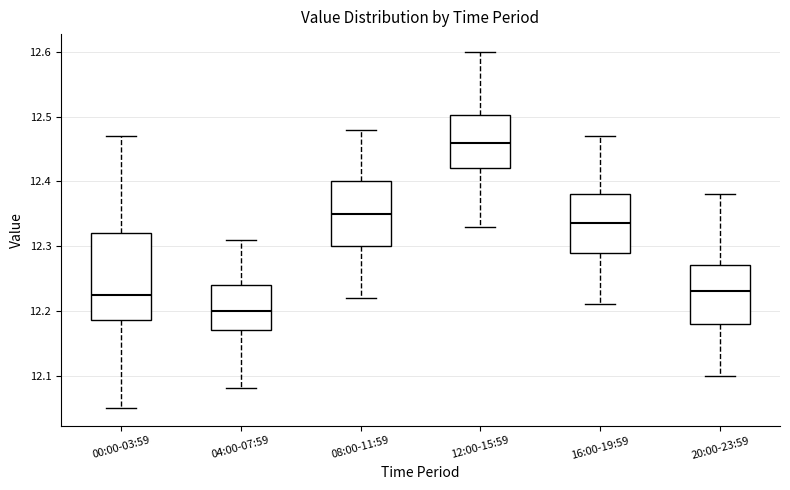

Comparing the boxes themselves (not the whiskers), which one is the tallest?

00:00-03:59